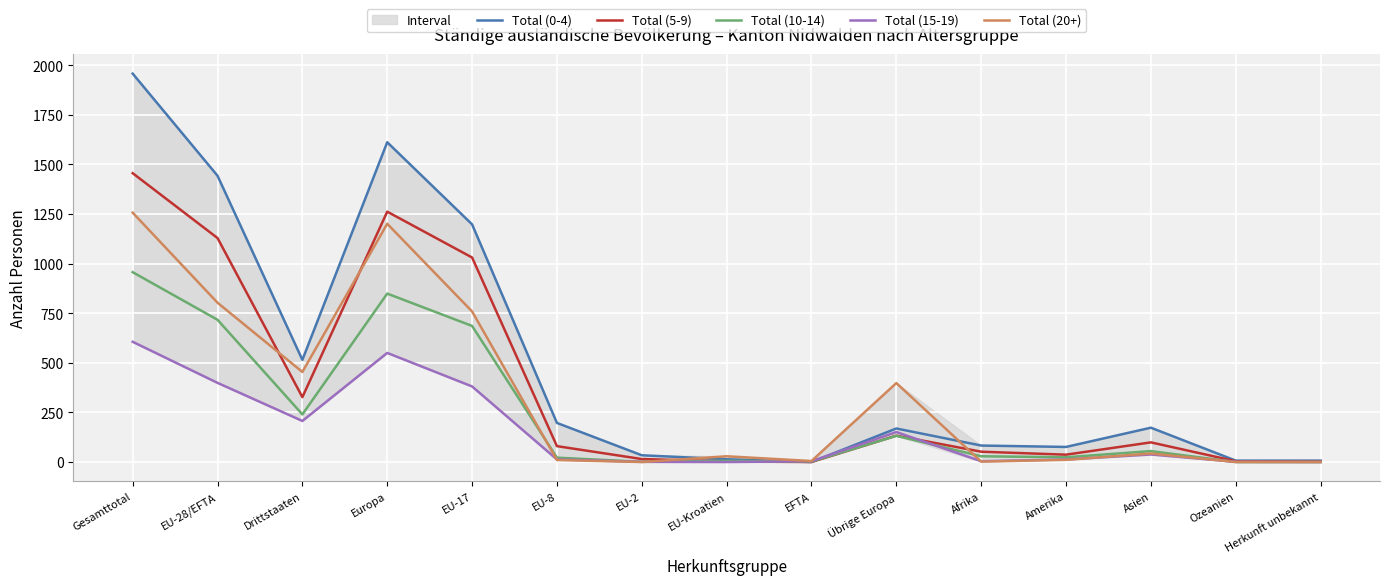

What is the label of the 3rd point from the left?

Drittstaaten